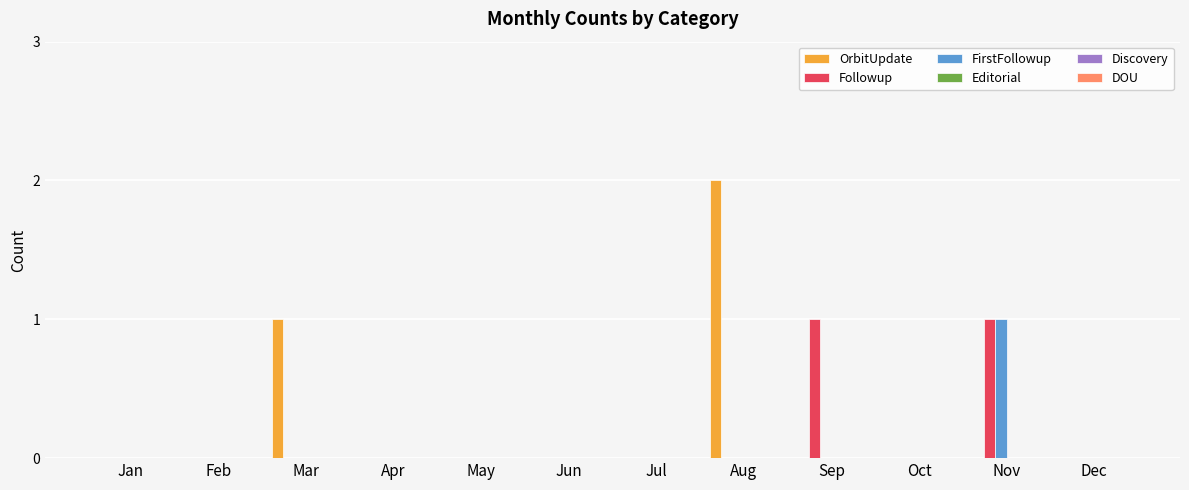

True or false: Followup has a value of -1 at Aug.

False